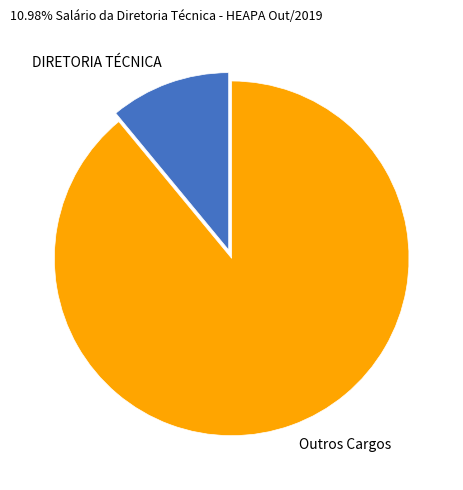

Rank the categories by value from highest to lowest.

Outros Cargos, DIRETORIA TÉCNICA